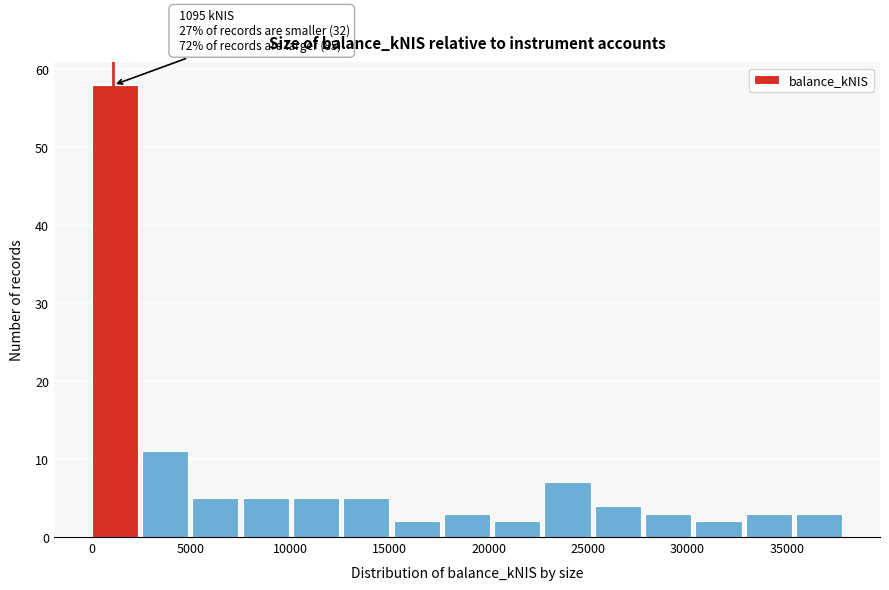

Over which range of the x-axis is the bar tallest?

0 to 2500